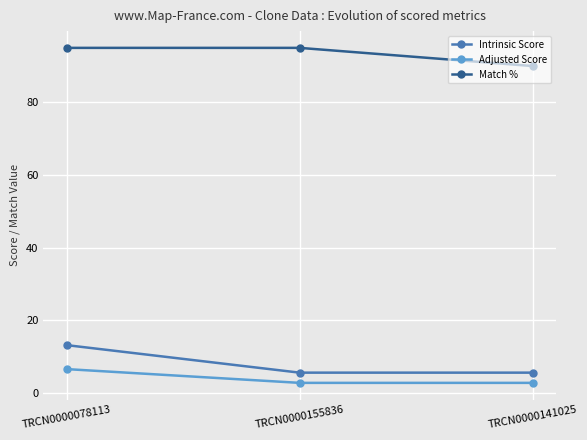

Reading left to right, transcribe all the data shown in this chart.

Intrinsic Score: 13.2	5.6	5.6
Adjusted Score: 6.6	2.8	2.8
Match %: 95.0	95.0	90.0